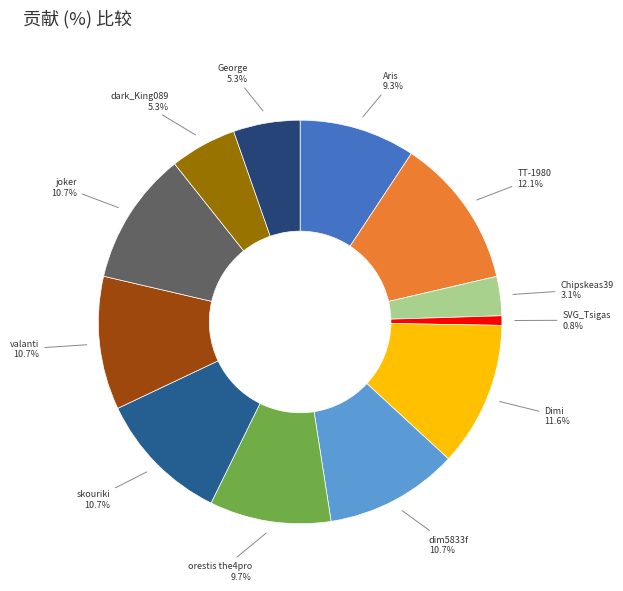

Which slice is the smallest?

SVG_Tsigas